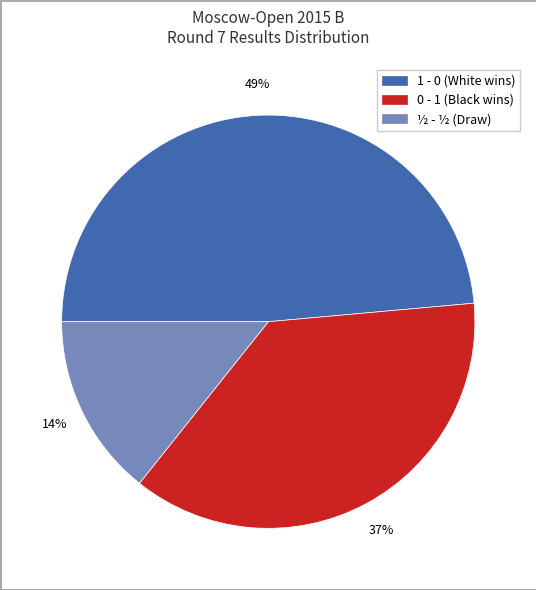

Count the number of slices in the pie.

3